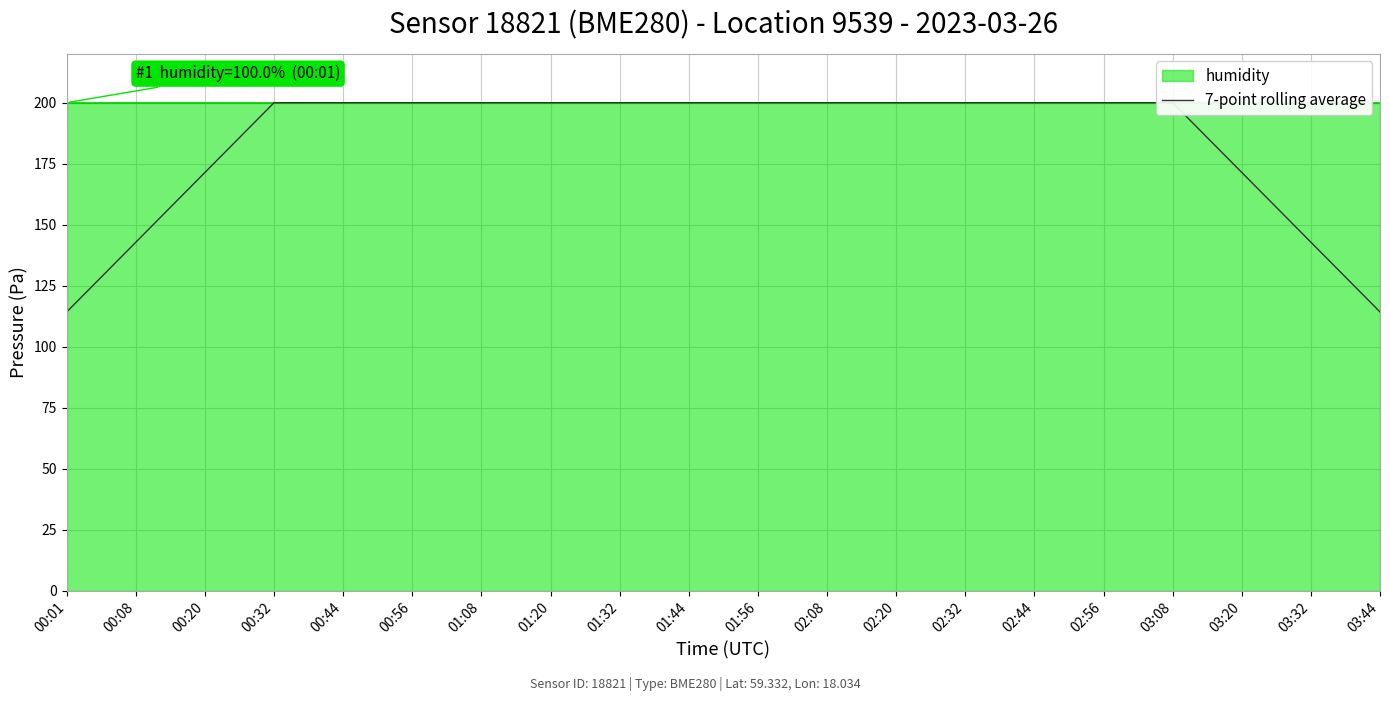

Rank the categories by value from highest to lowest.

00:32, 00:44, 00:56, 01:08, 01:20, 01:32, 01:44, 01:56, 02:08, 02:20, 02:32, 02:44, 02:56, 03:08, 00:20, 03:20, 00:08, 03:32, 00:01, 03:44